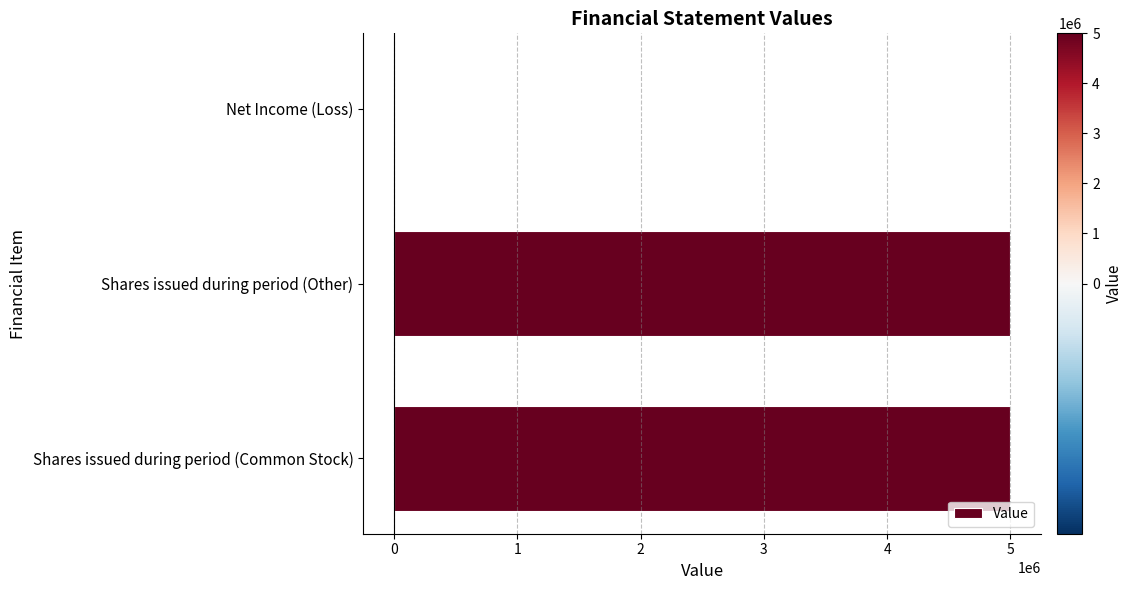

The chart shows a value of 1861380 at Shares issued during period (Common Stock). True or false?

False